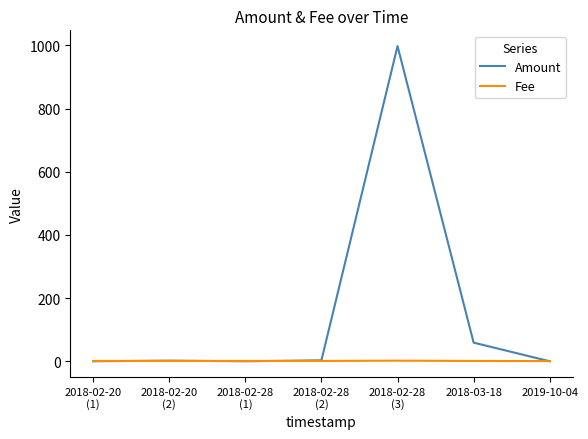

What are all the series names shown in the legend?

Amount, Fee